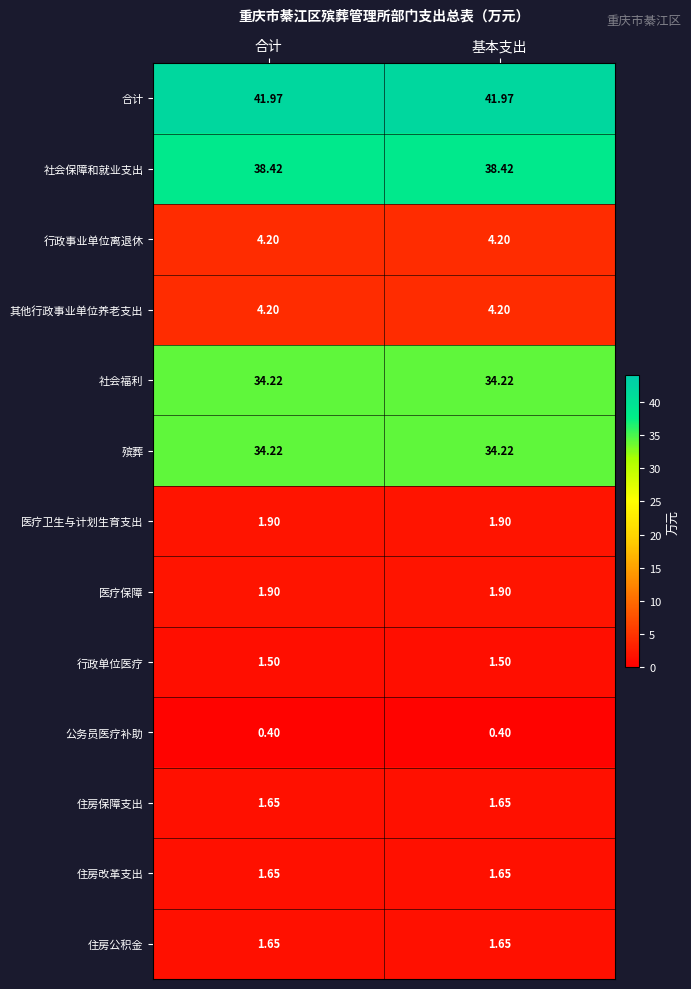

What is the difference between the highest and lowest values at 基本支出?

41.6